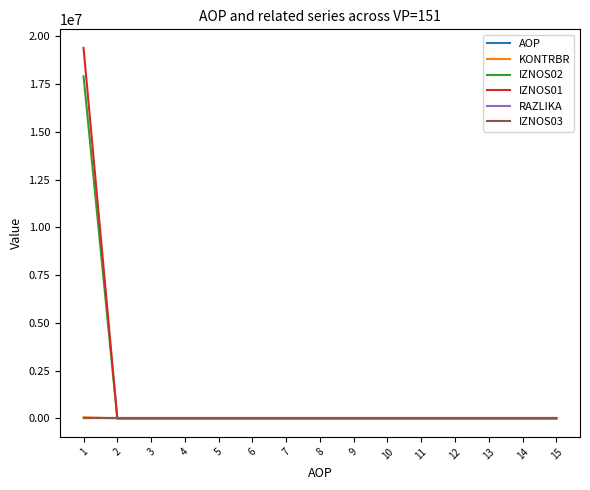

Is it true that IZNOS02 equals 0.0 at 13?

True